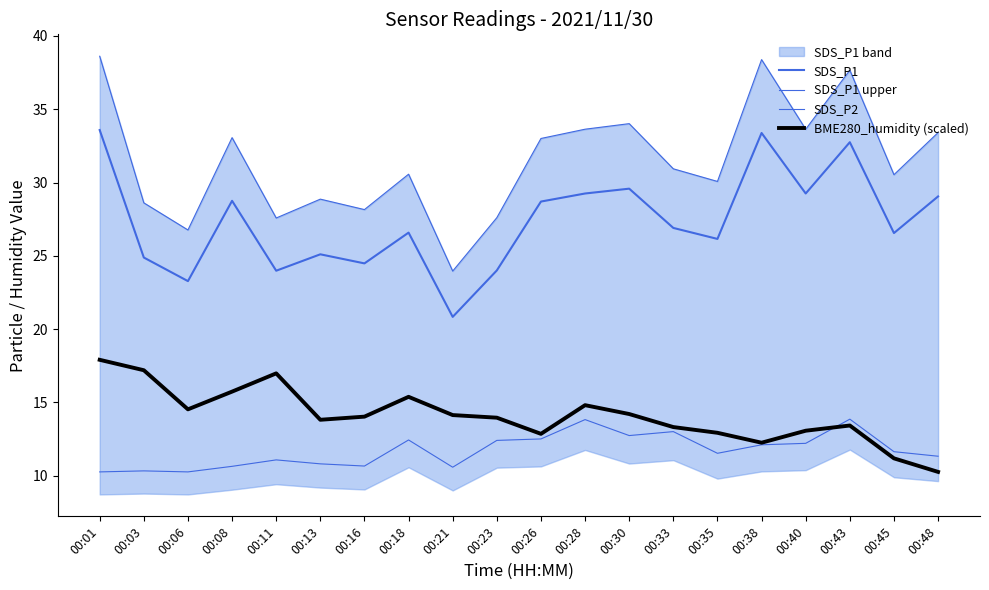

True or false: SDS_P1 upper and SDS_P2 cross at least once.

False